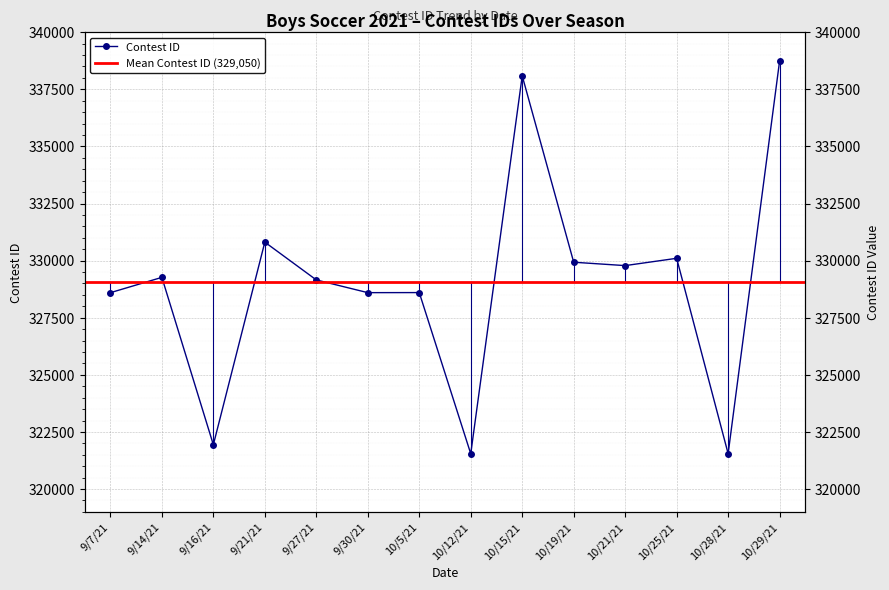

Where does the data first go above 329267?

9/21/21